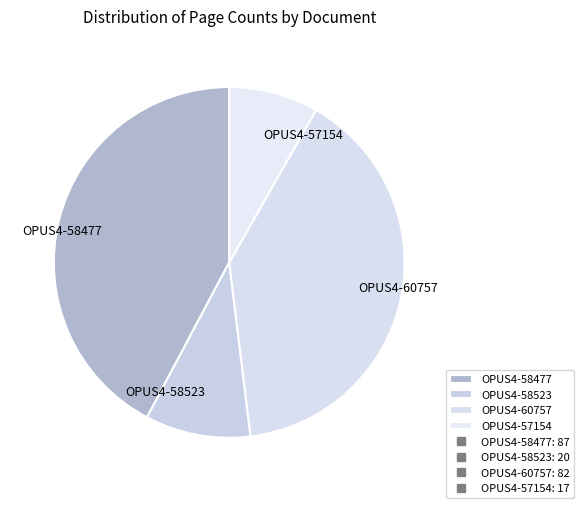

True or false: OPUS4-60757 accounts for 40% of the total.

True